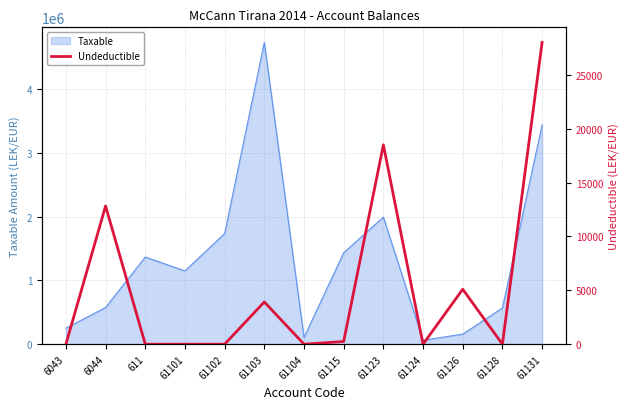

How many data points are above 0?

6